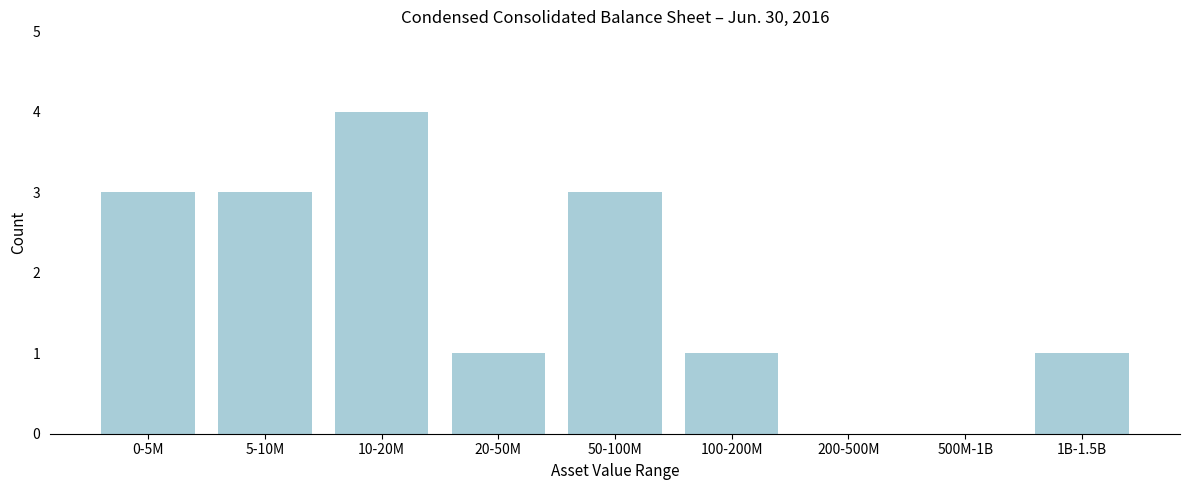

Reading left to right, extract all data points from this chart.

0-5M=3	5-10M=3	10-20M=4	20-50M=1	50-100M=3	100-200M=1	200-500M=0	500M-1B=0	1B-1.5B=1